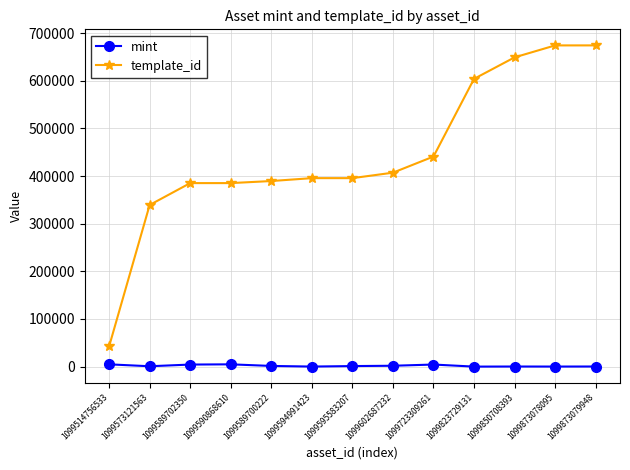

How many distinct data groups are displayed?

2